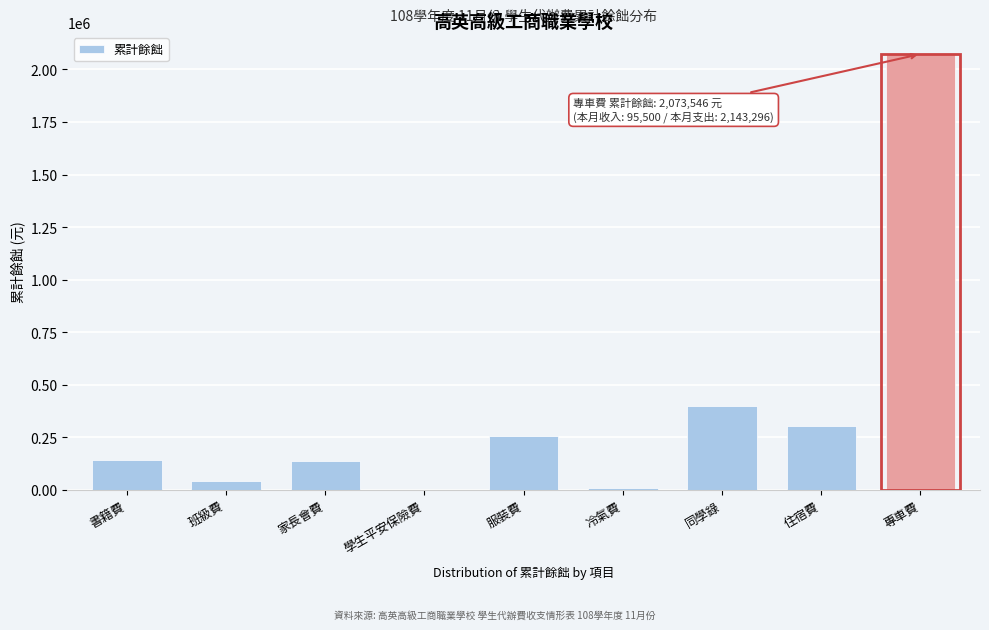

Between 服裝費 and 專車費, which is larger?

專車費